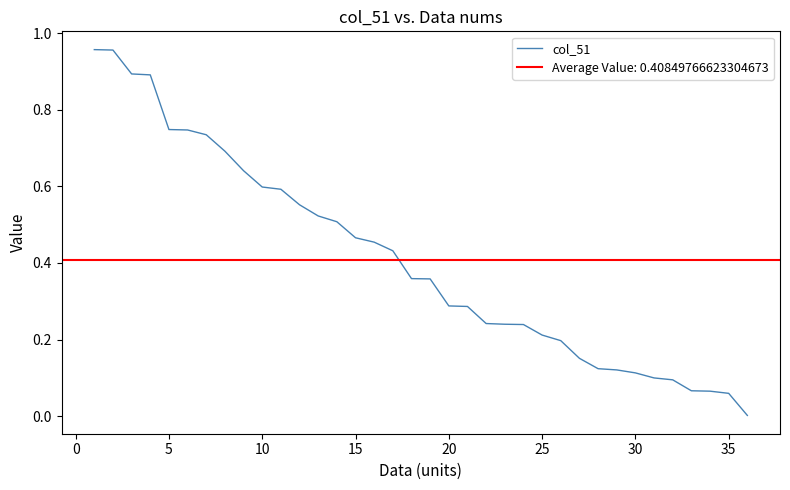

Reading left to right, what are all the values shown in this chart?

1.0	1.0	0.9	0.9	0.7	0.7	0.7	0.7	0.6	0.6	0.6	0.6	0.5	0.5	0.5	0.5	0.4	0.4	0.4	0.3	0.3	0.2	0.2	0.2	0.2	0.2	0.2	0.1	0.1	0.1	0.1	0.1	0.1	0.1	0.1	0.0